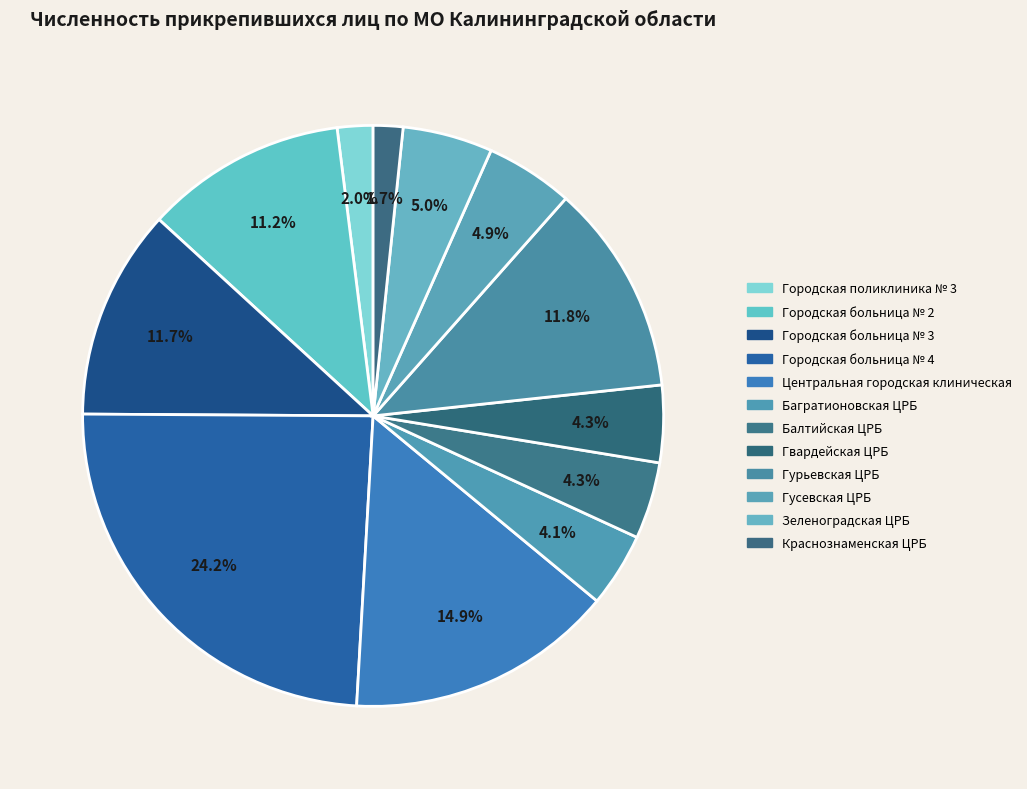

To the nearest percent, what is the combined percentage of Городская больница № 3 and Балтийская ЦРБ?

16%